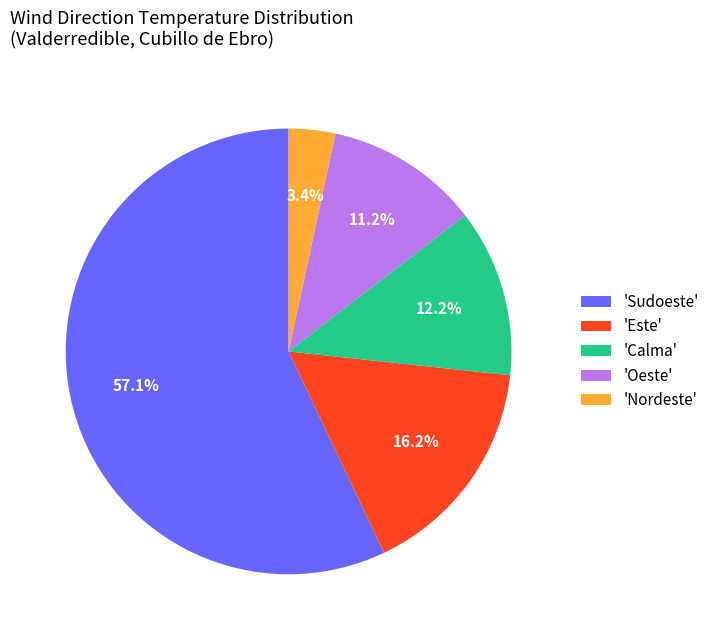

Which has a higher value, 'Oeste' or 'Nordeste'?

'Oeste'